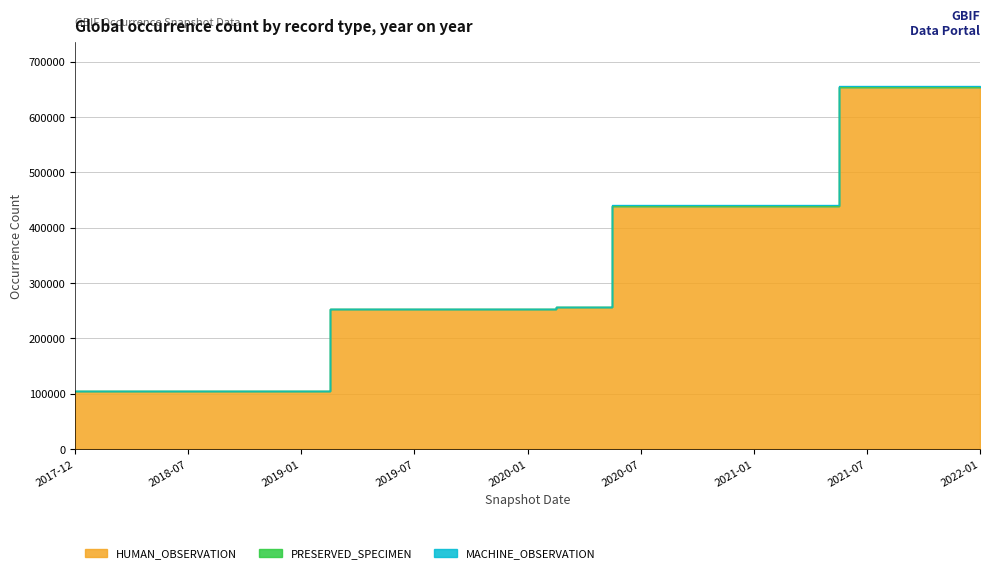

How many times do PRESERVED_SPECIMEN and MACHINE_OBSERVATION cross each other?

1